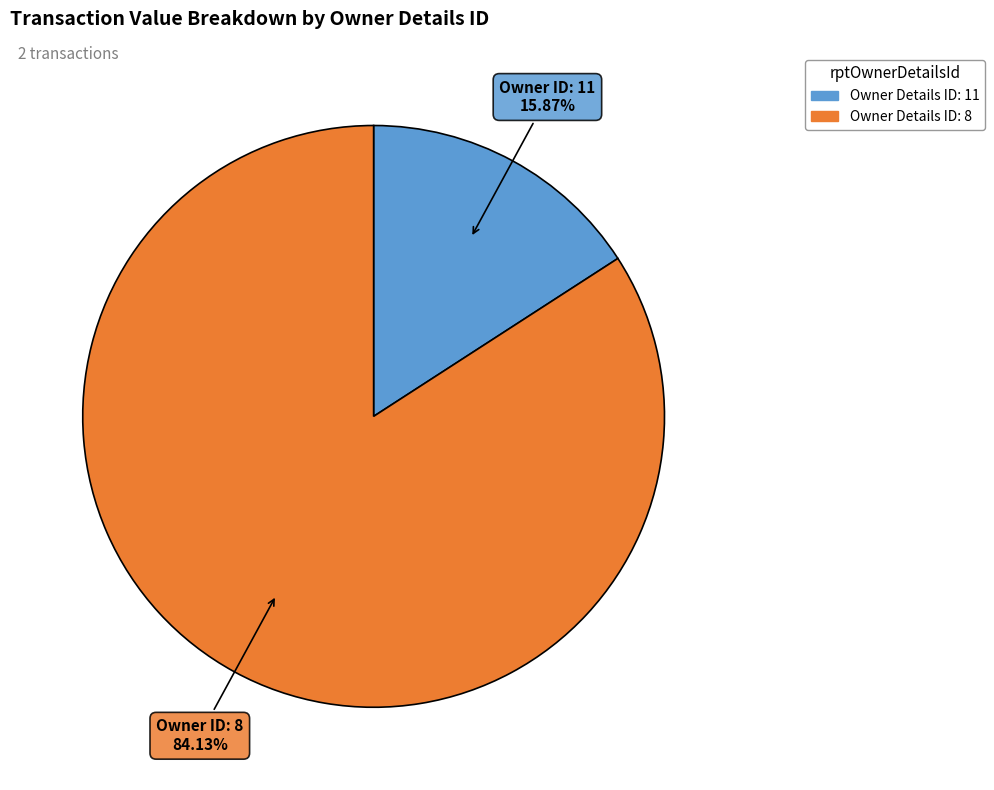

Does any single category account for the majority?

Yes